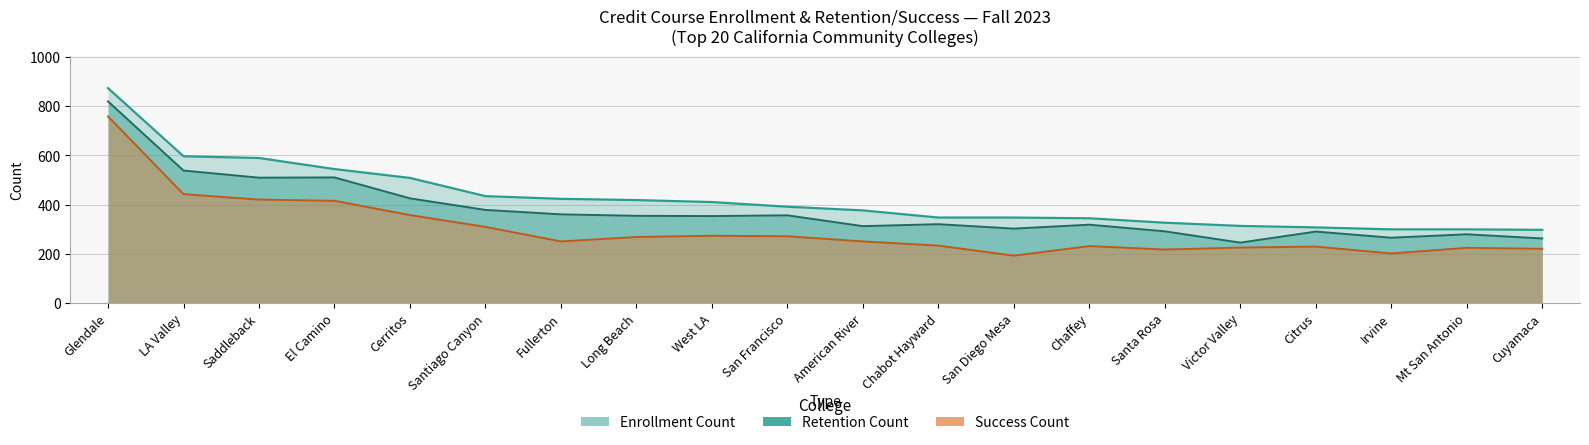

Where is the first local minimum for Success Count?

Fullerton